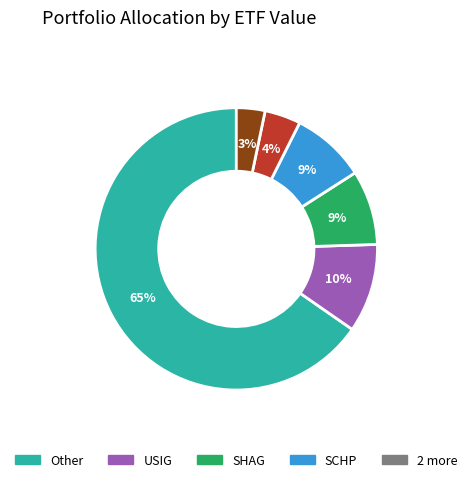

To the nearest percent, what is the difference between the largest and smallest slice percentages?

62%